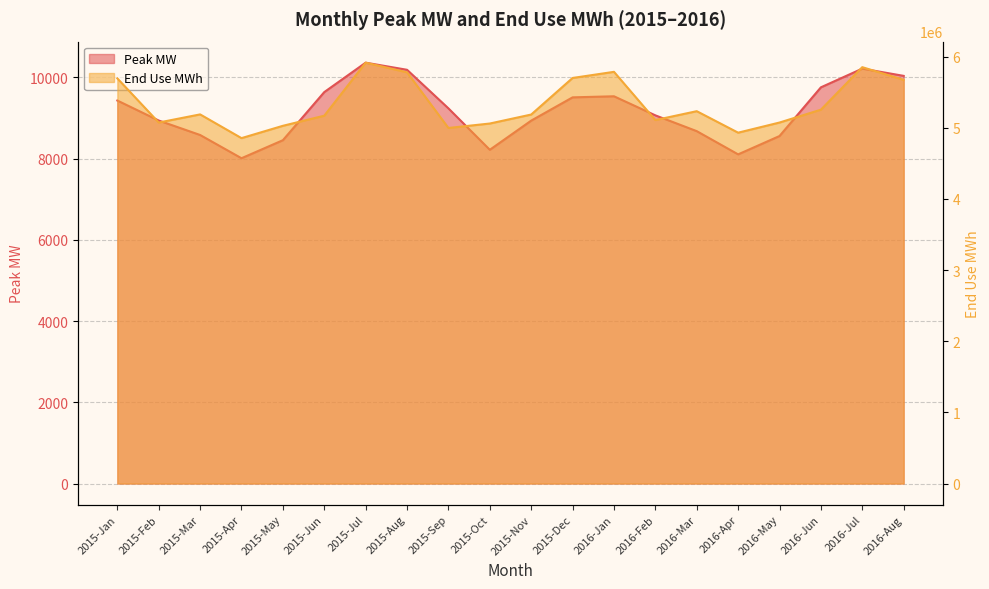

What is the label of the 3rd point from the right?

2016-Jun